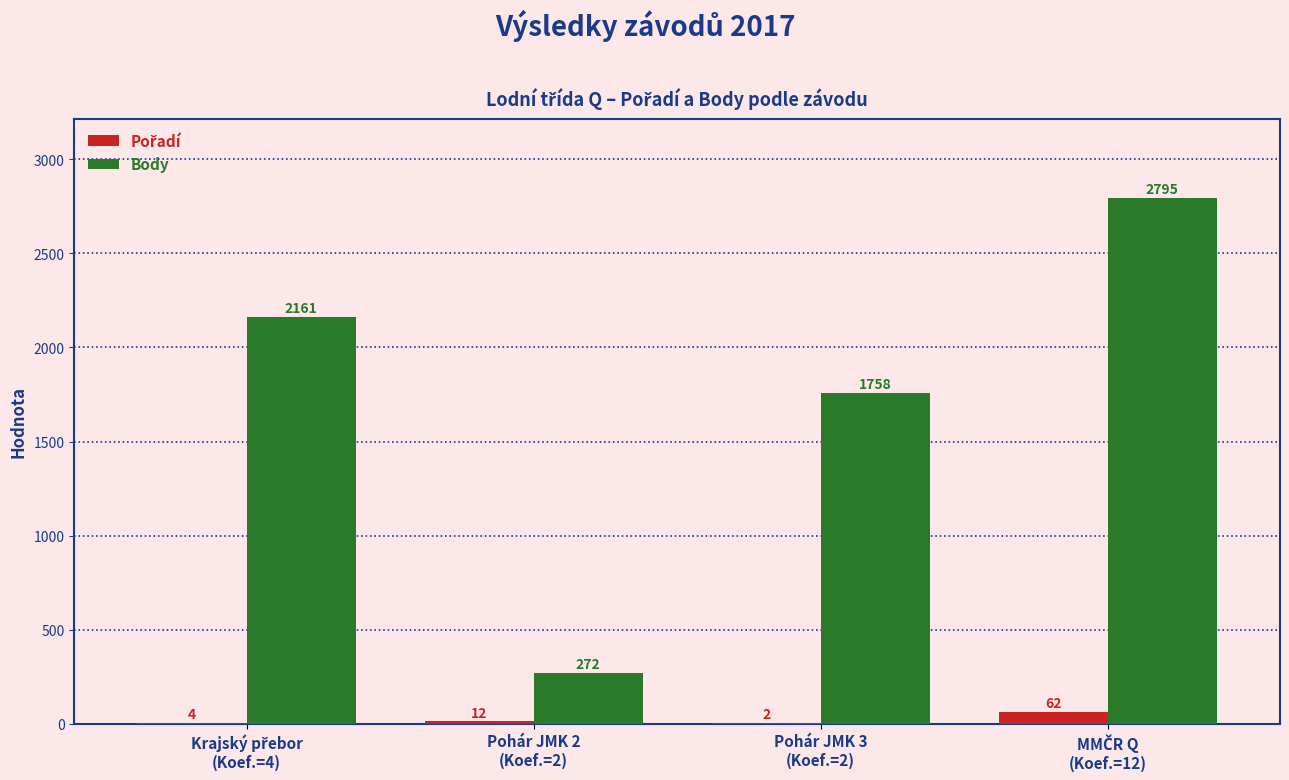

What is the highest value of the Body series?

2795